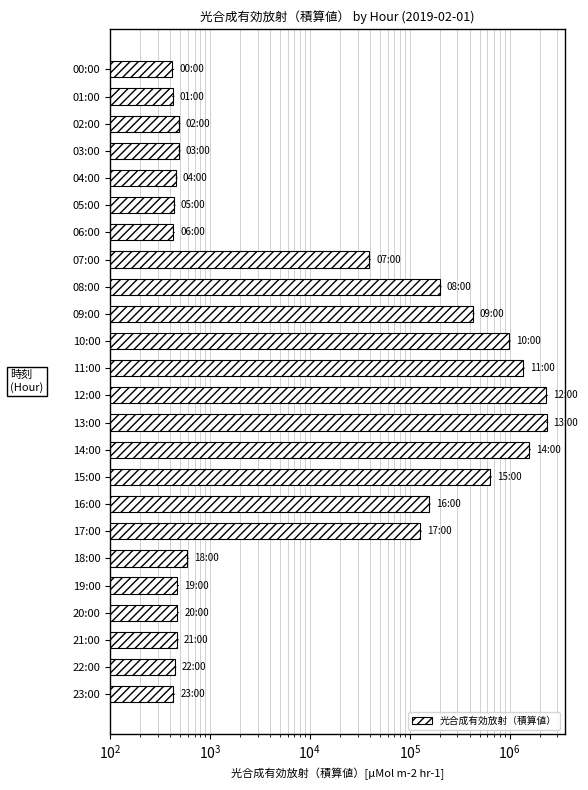

What is the sum of all values?

10172640